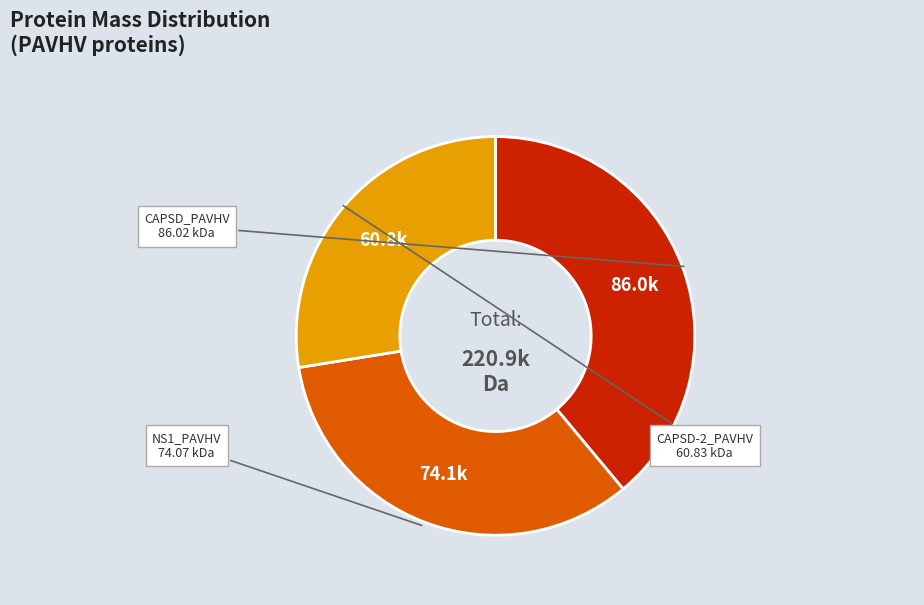

Does any single category account for the majority?

No